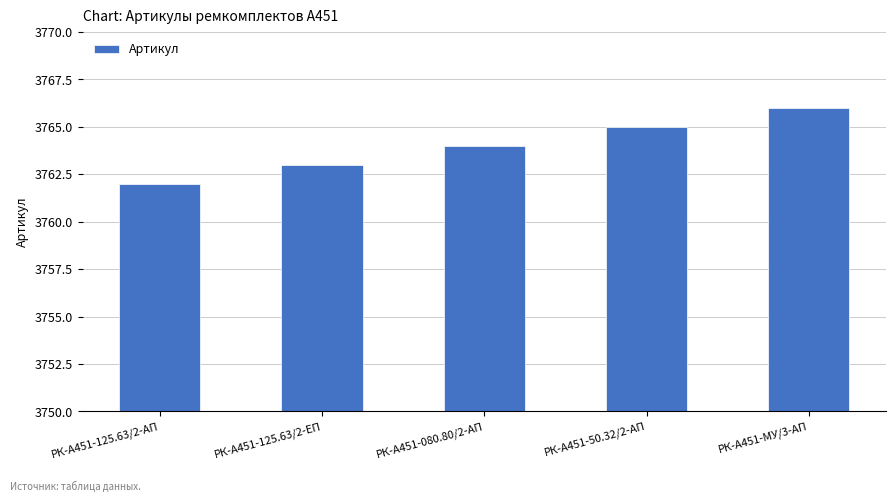

Reading left to right, list all the values displayed in this chart.

3762	3763	3764	3765	3766